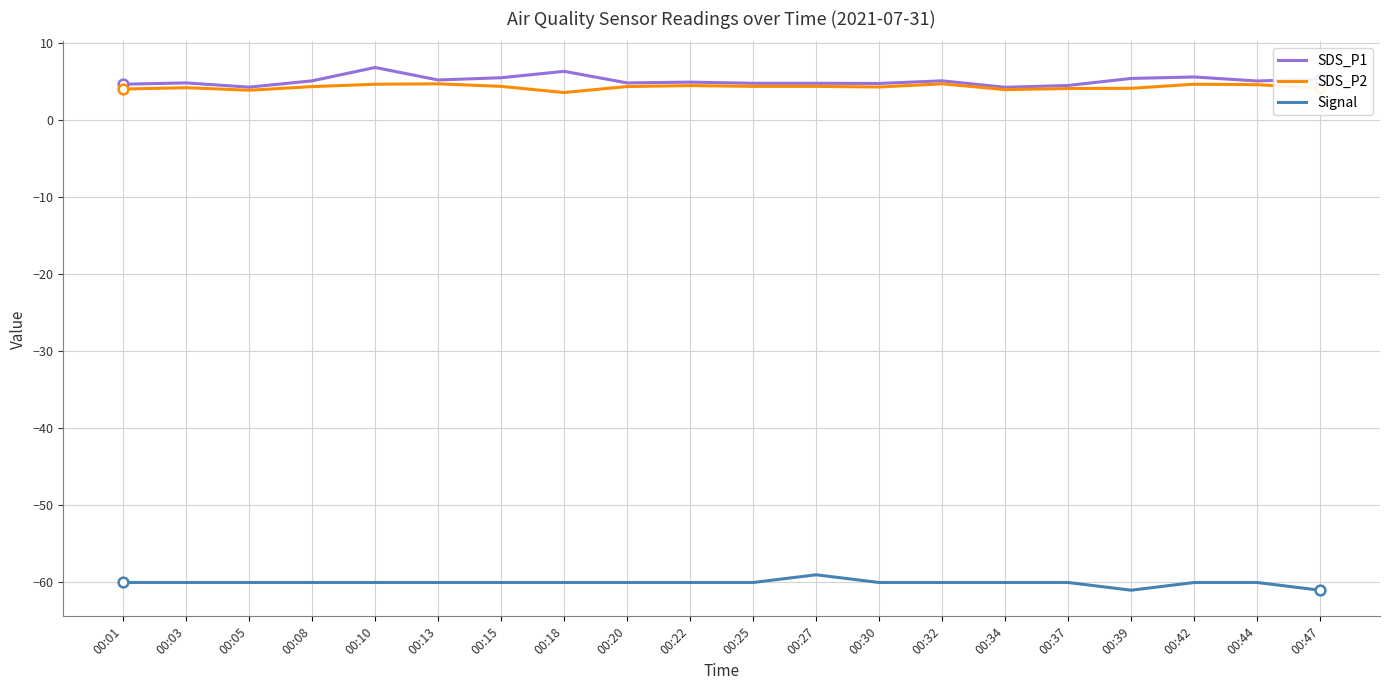

True or false: SDS_P1 and Signal cross at least once.

False